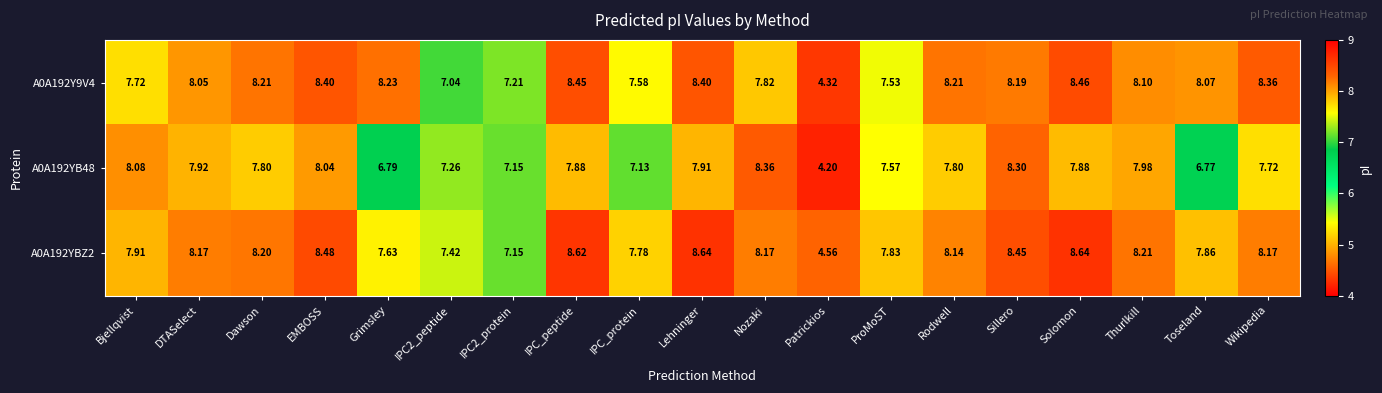

List the series in order of their peak value, highest first.

A0A192YBZ2, A0A192Y9V4, A0A192YB48